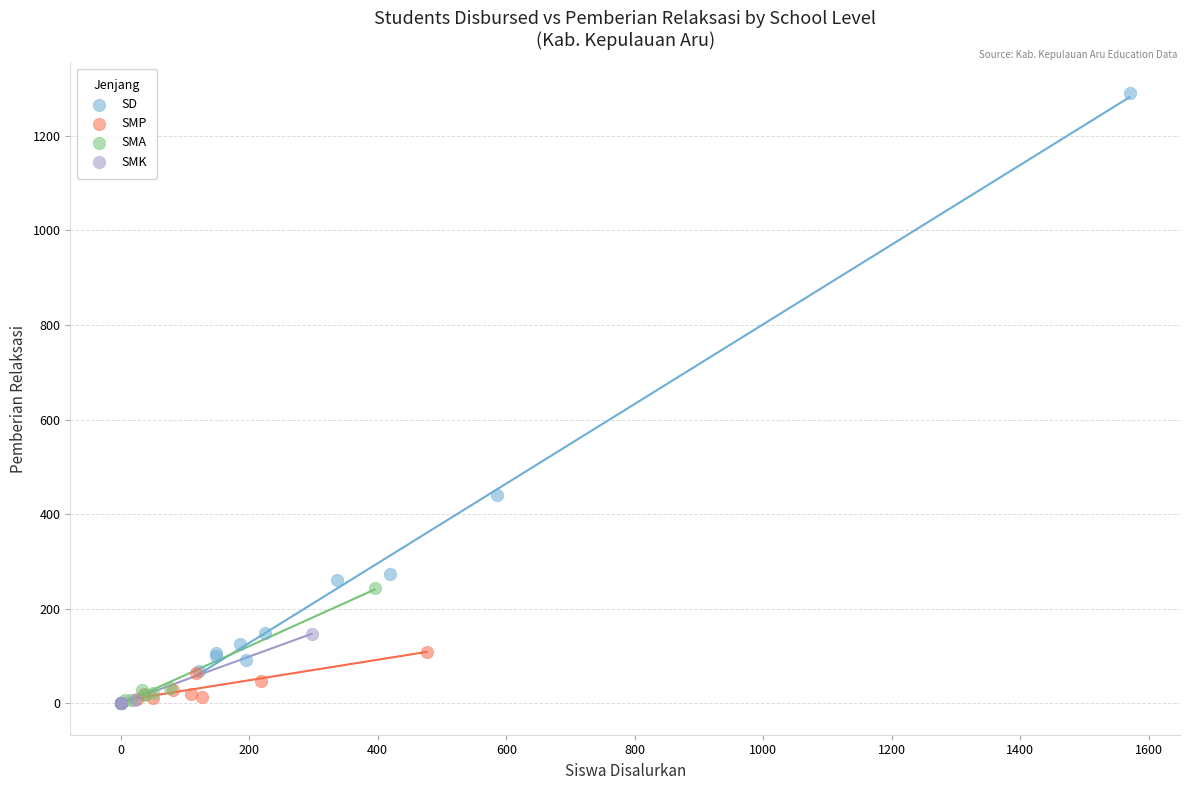

Which series contains the highest Y value?

SD